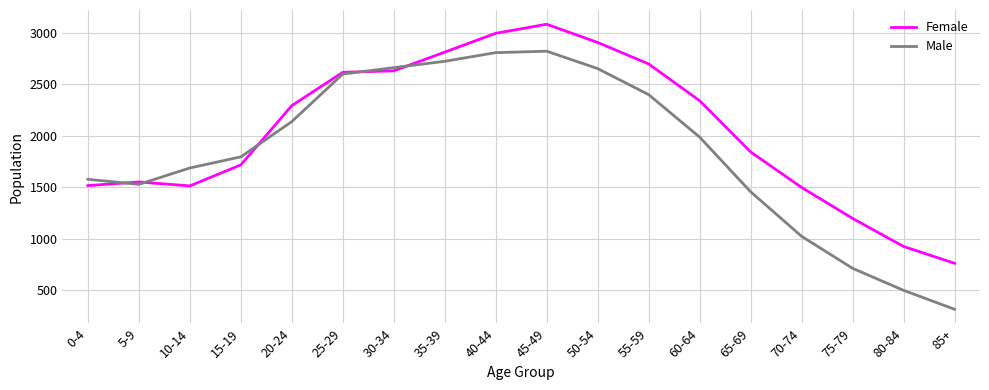

Which series has the largest range (max minus min)?

Male